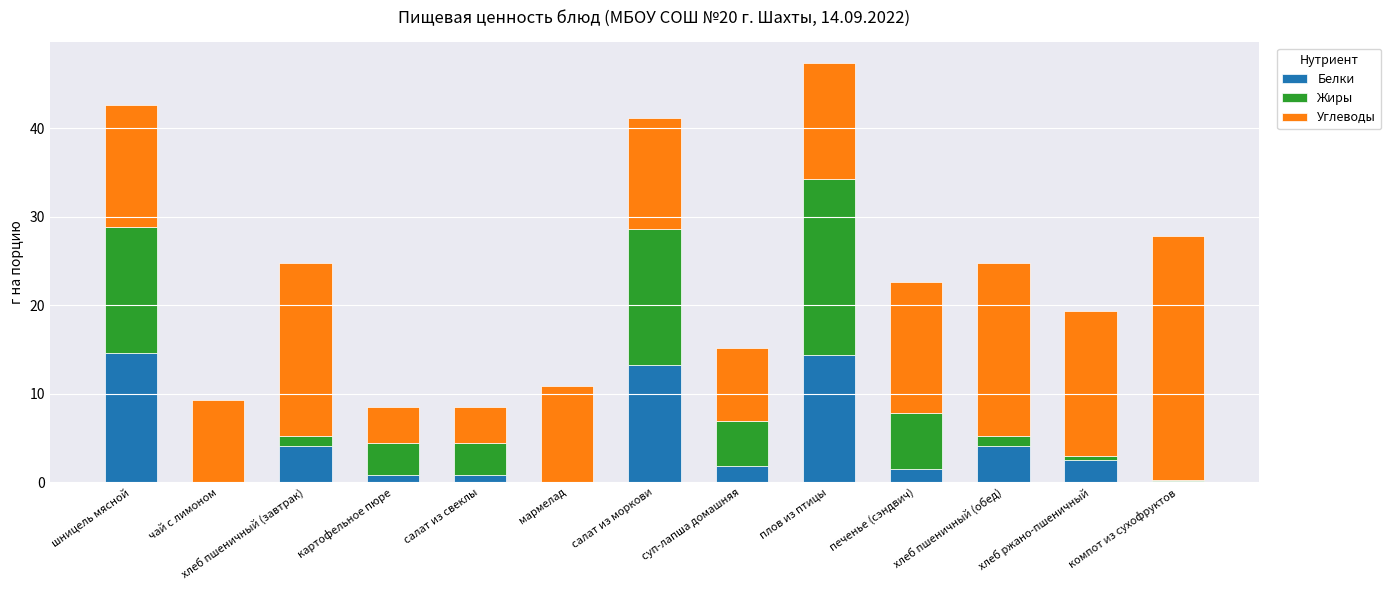

What is the total value across all series at салат из моркови?

41.1